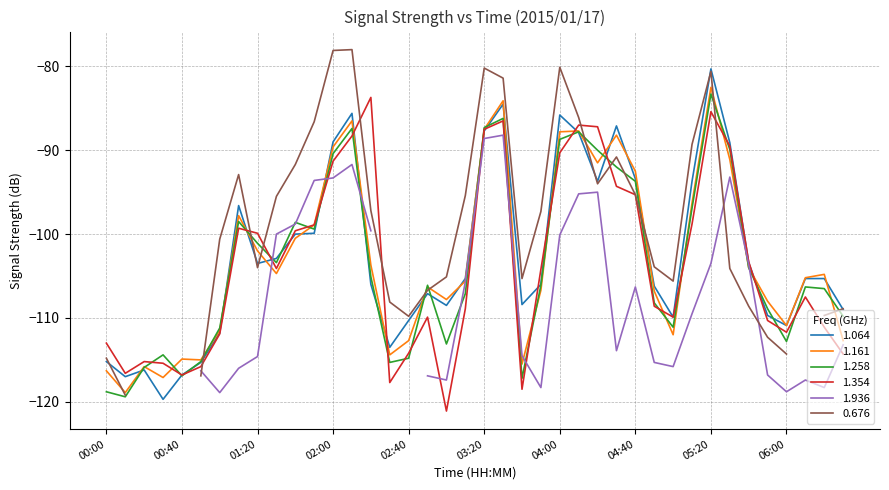

The value of 1.354 at 02:20 is -83.7. True or false?

True